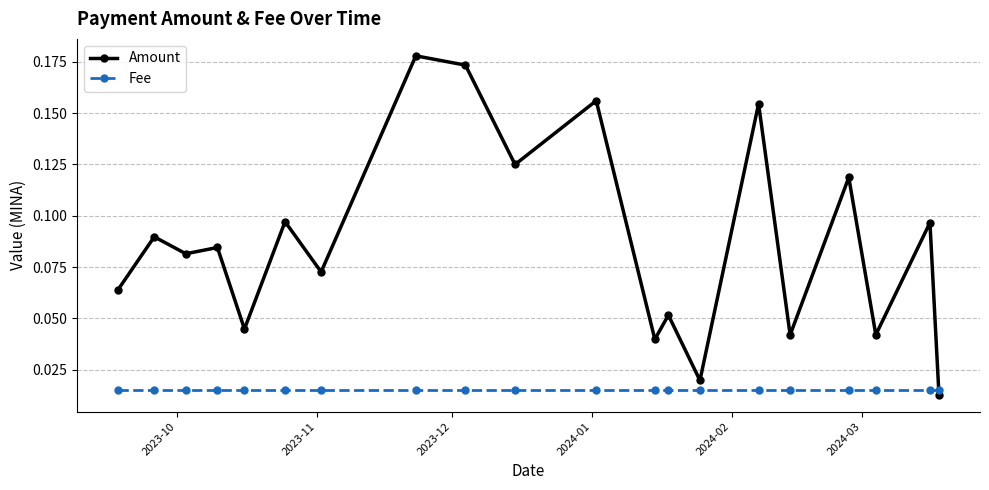

Which series has the widest spread of values?

Amount